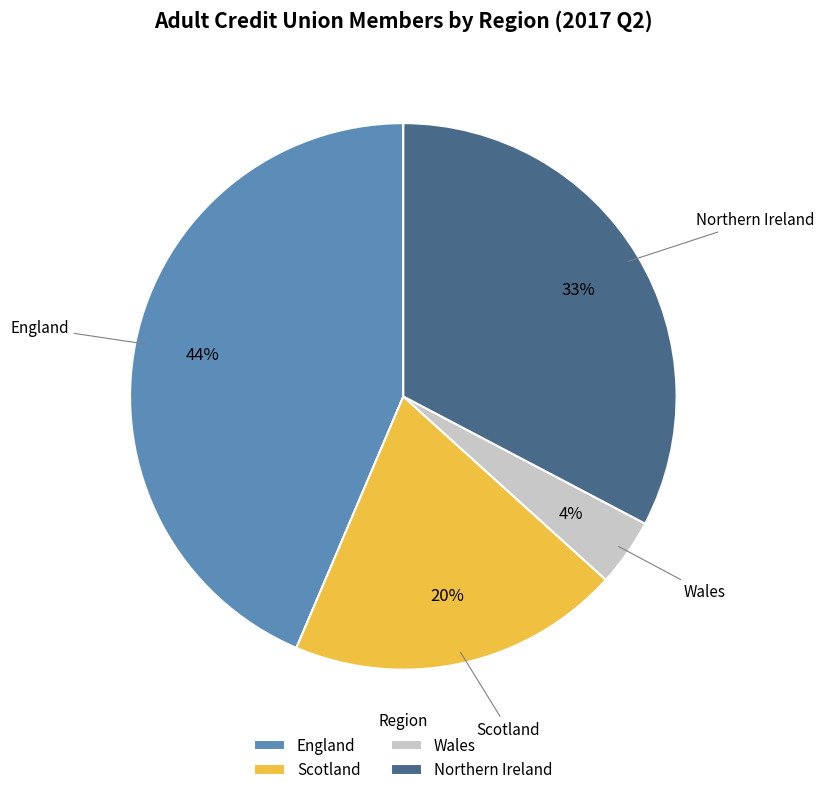

How many segments does this pie chart have?

4